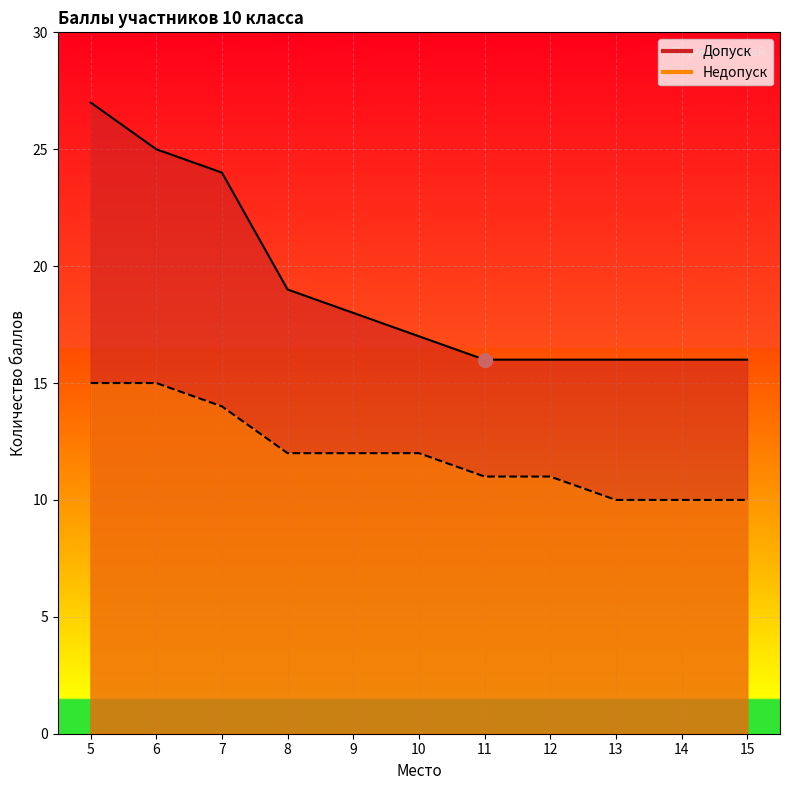

At how many categories does at least one series exceed 16?

6